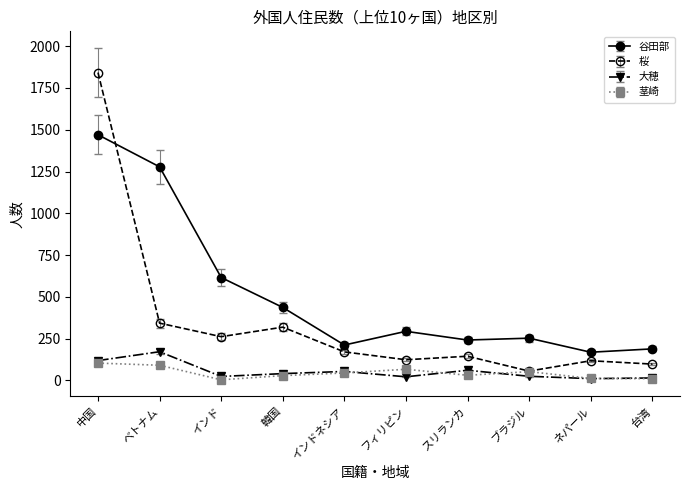

What is the sum of all 大穂 values?

544